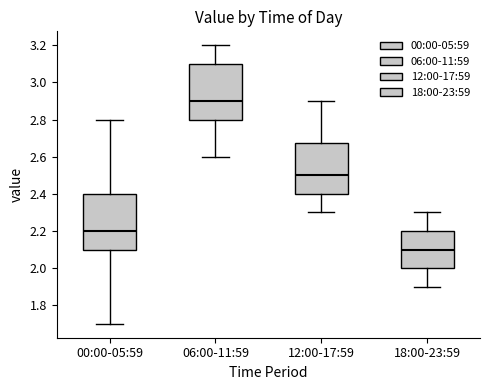

Where does the upper whisker of the box for 18:00-23:59 end on the y-axis? The values are not printed on the chart, so give them approximately, as read against the axis.

2.30